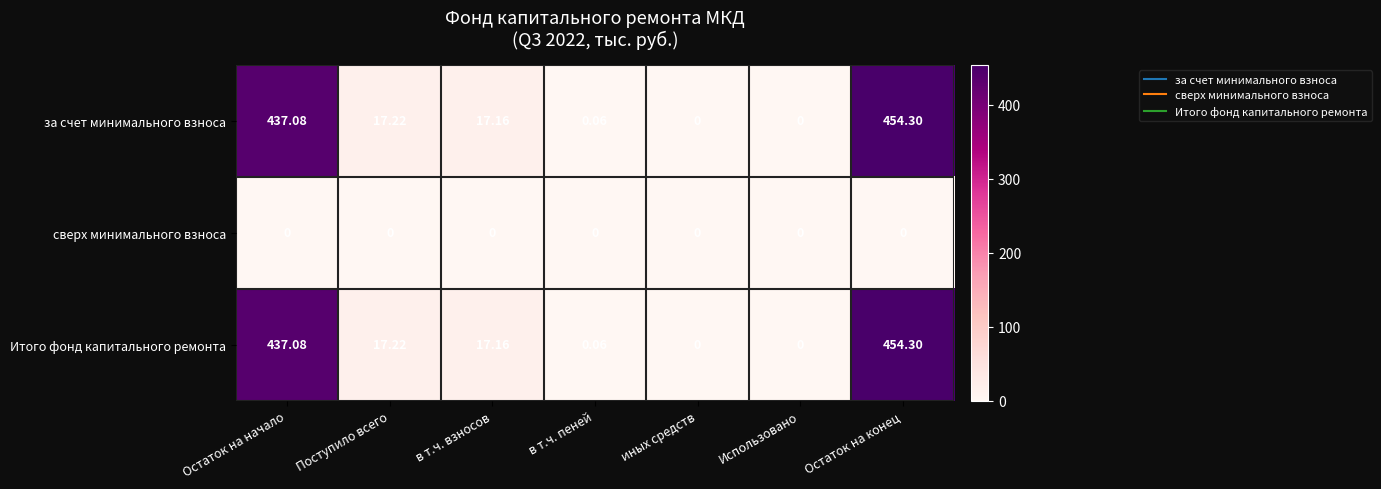

At which category does the chart reach its peak across all series?

Остаток на конец